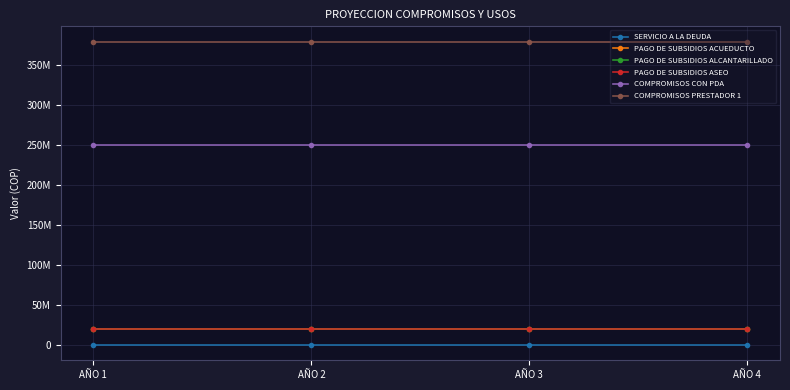

At which category is the sum across all series the highest?

AÑO 1